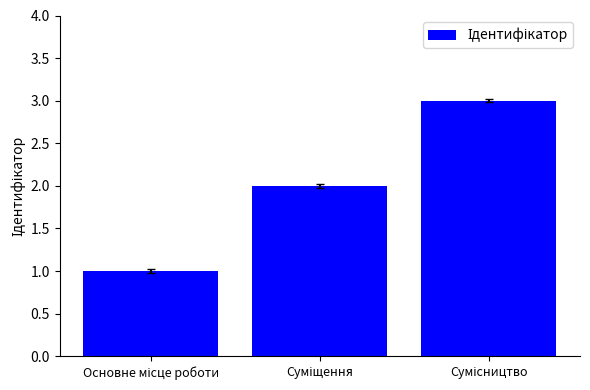

What is the greatest value displayed?

3